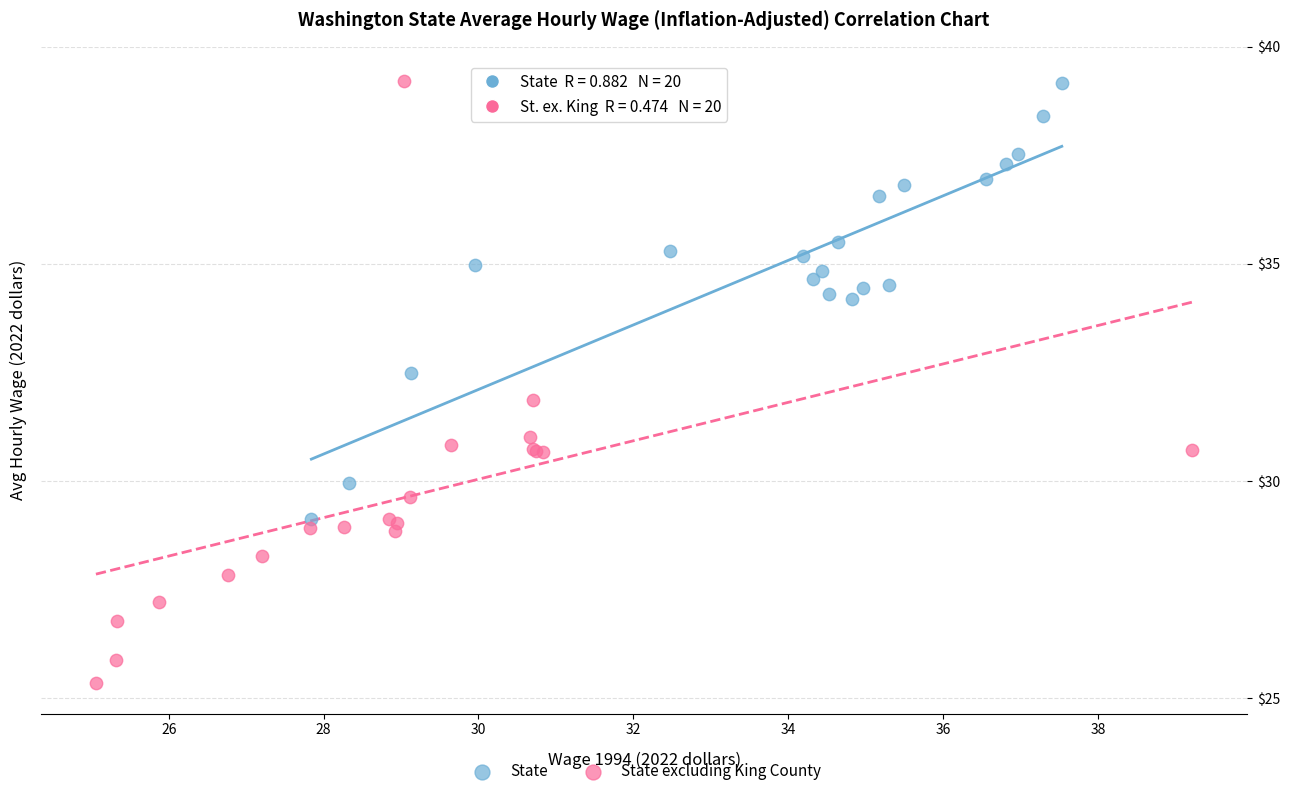

Which series has the widest spread of Y values?

State excluding King County